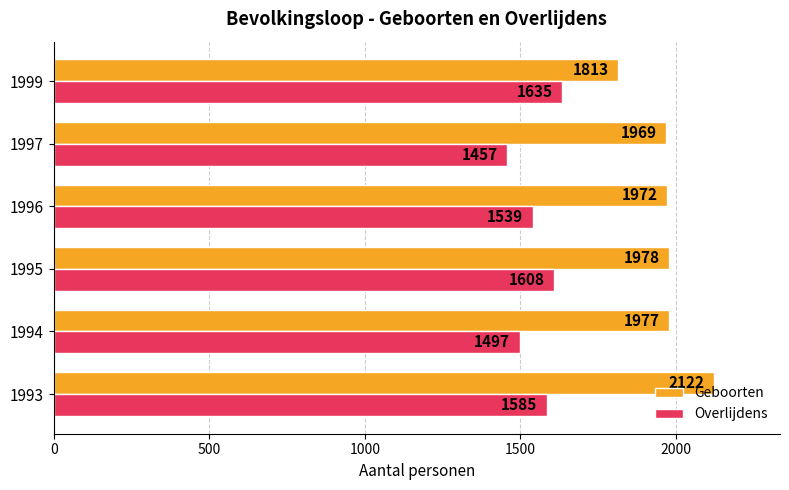

Which series has the widest spread of values?

Geboorten